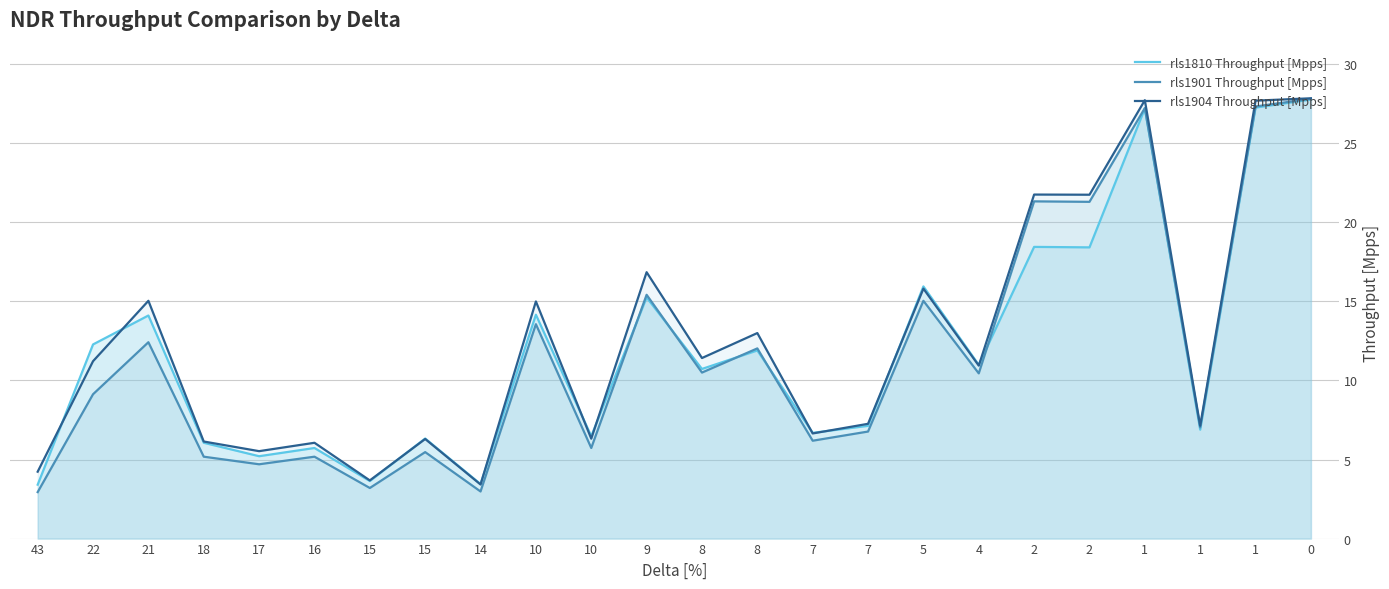

Is the value of rls1810 Throughput [Mpps] at 9 greater than the value of rls1901 Throughput [Mpps] at 0?

No